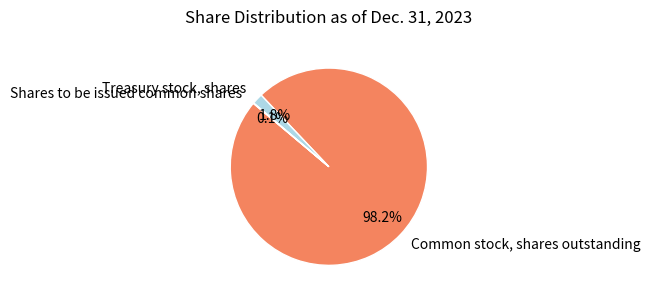

Does Treasury stock, shares account for over 50% of the chart?

No